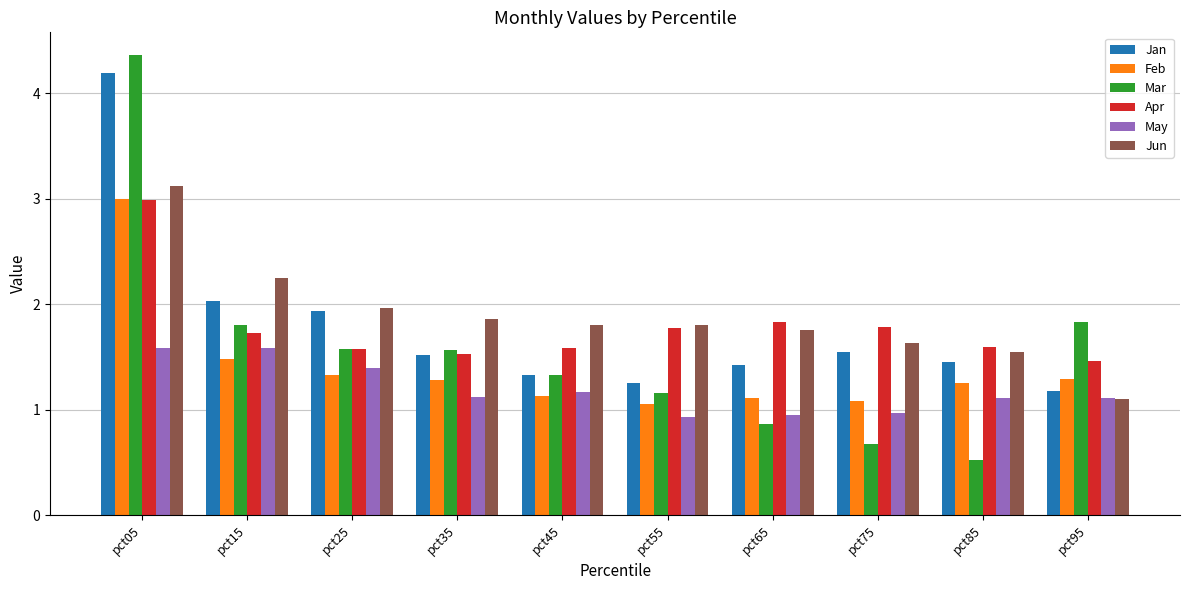

Which label corresponds to the largest value in the chart?

pct05